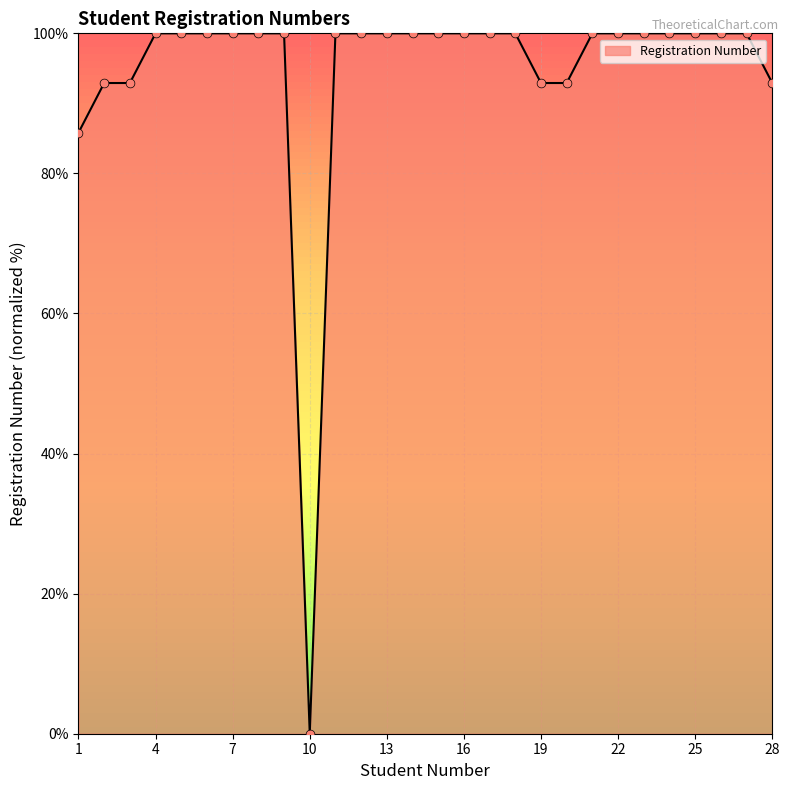

What is the difference between the maximum and minimum values?

100.0